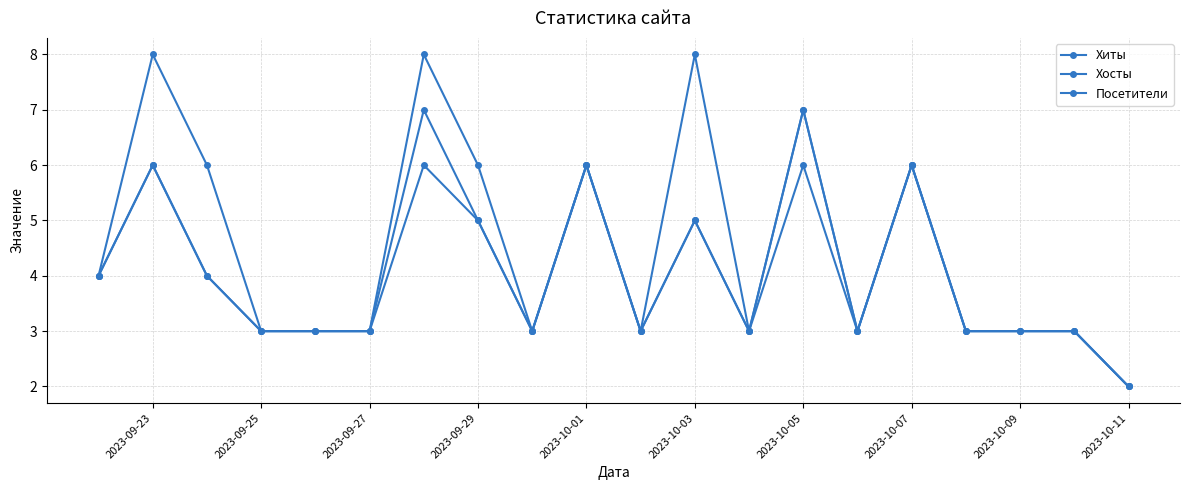

Which series has the largest total across all categories?

Хиты